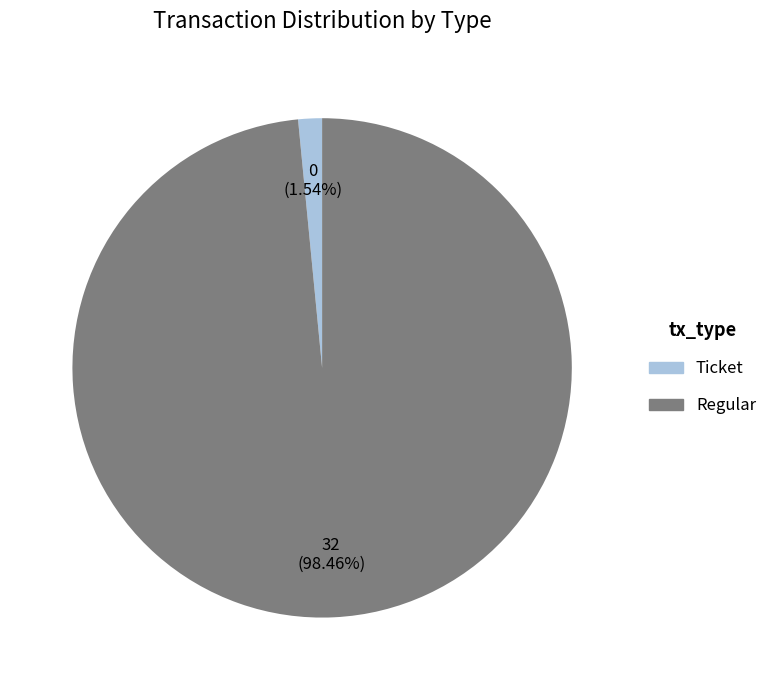

Rank the categories by value from highest to lowest.

Regular, Ticket